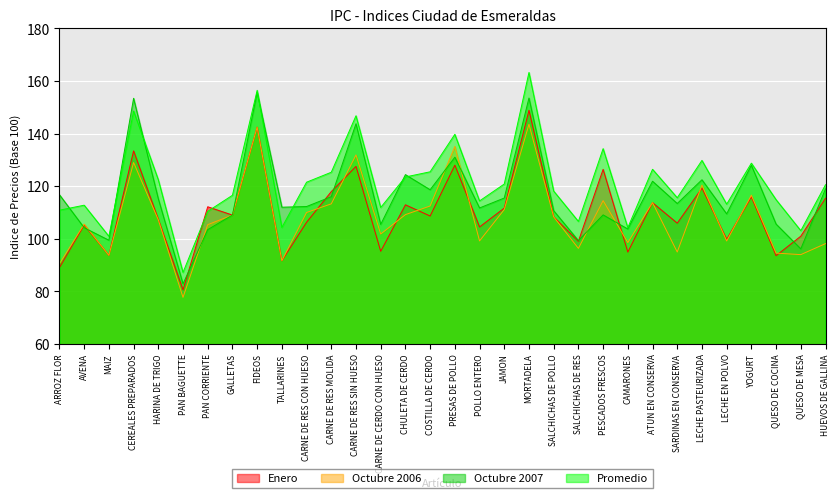

What is the maximum value shown in the chart?

163.2